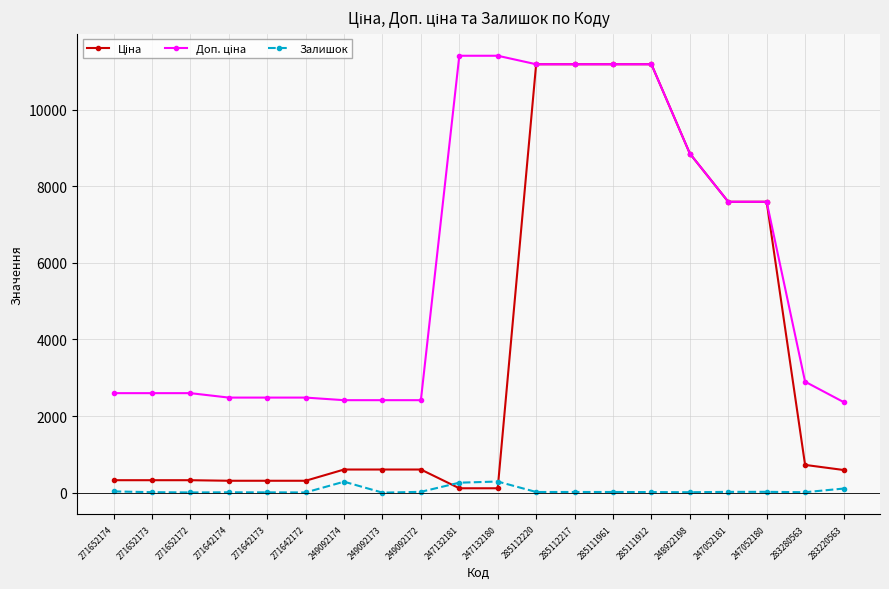

What is the maximum value shown in the chart?

11410.0